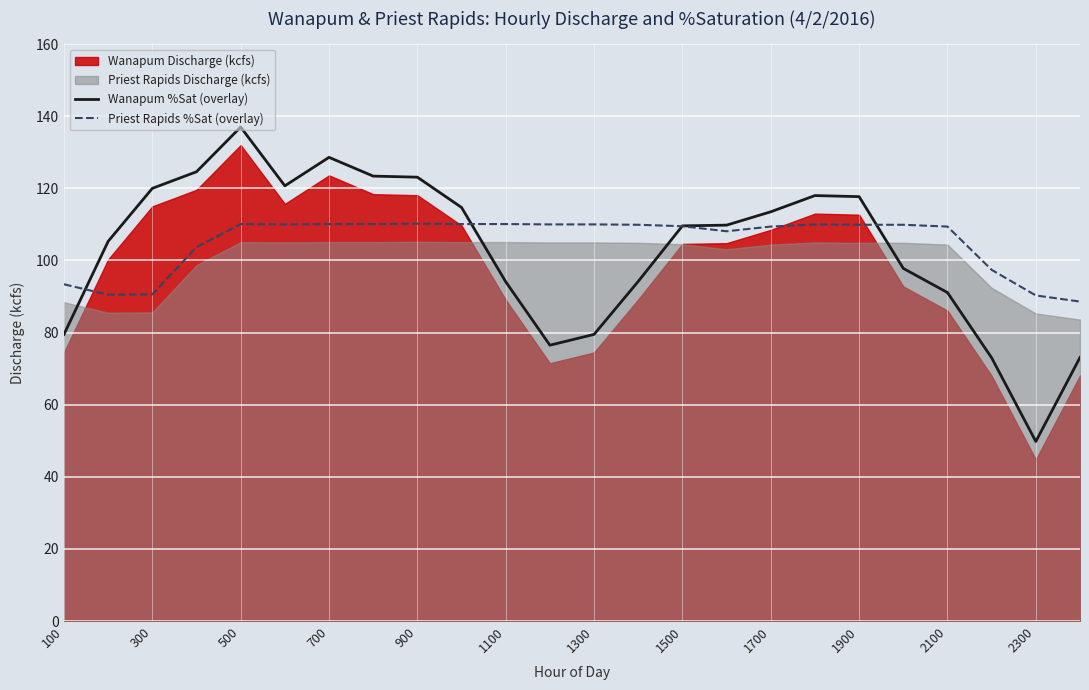

Is it true that Priest Rapids %Sat (overlay) equals 152.8 at 700?

False